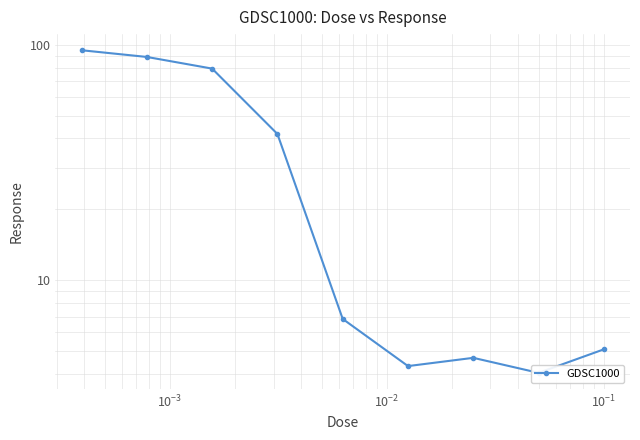

How many points are lower than both their immediate neighbors (excluding endpoints)?

2